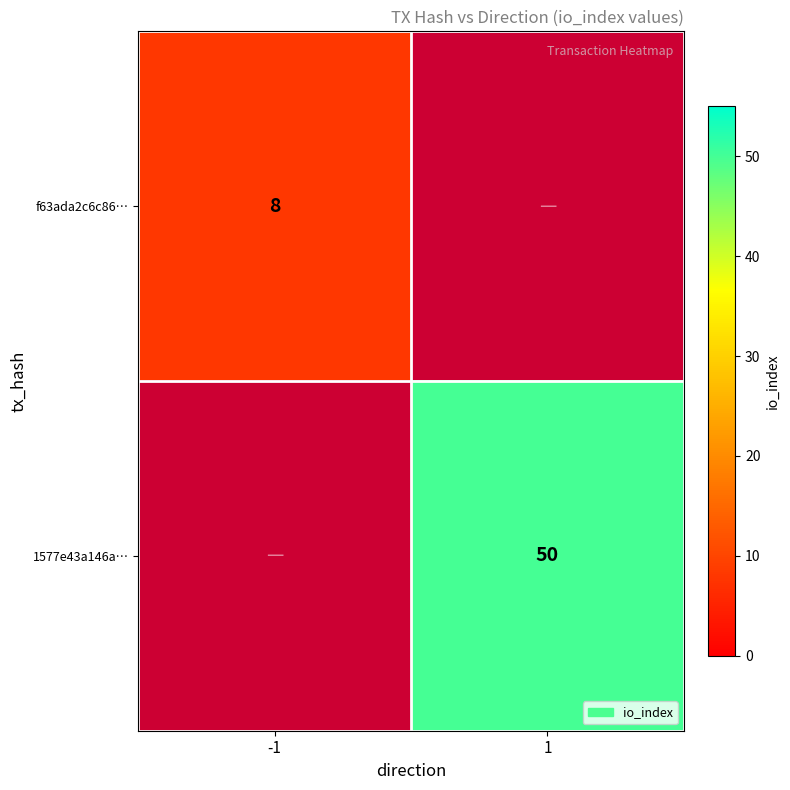

The f63ada2c6c86… series shows 5 at -1. True or false?

False